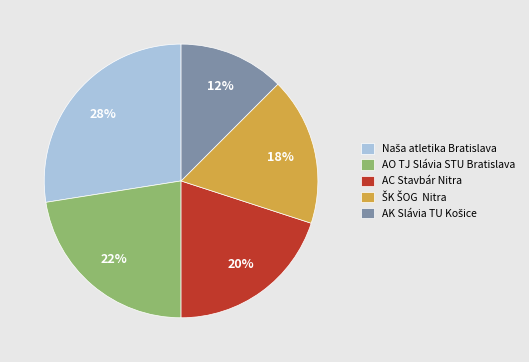

To the nearest percent, what is the average slice percentage?

20%